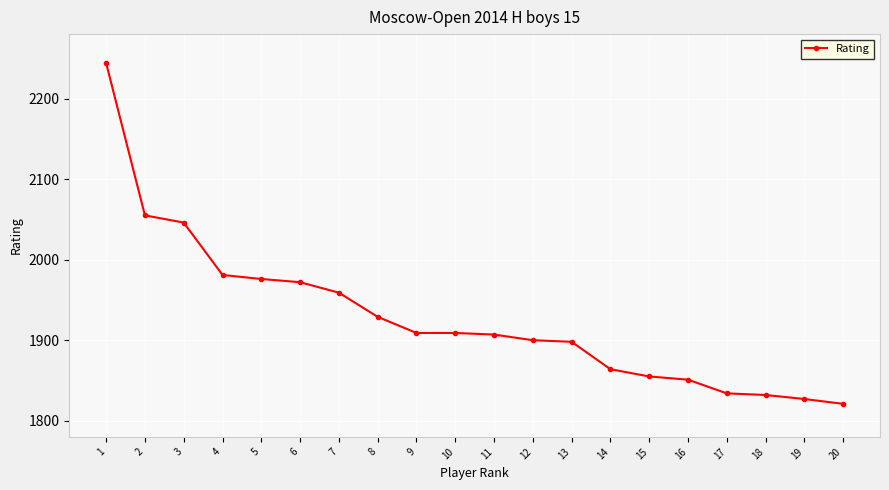

Which has a higher value, 16 or 17?

16